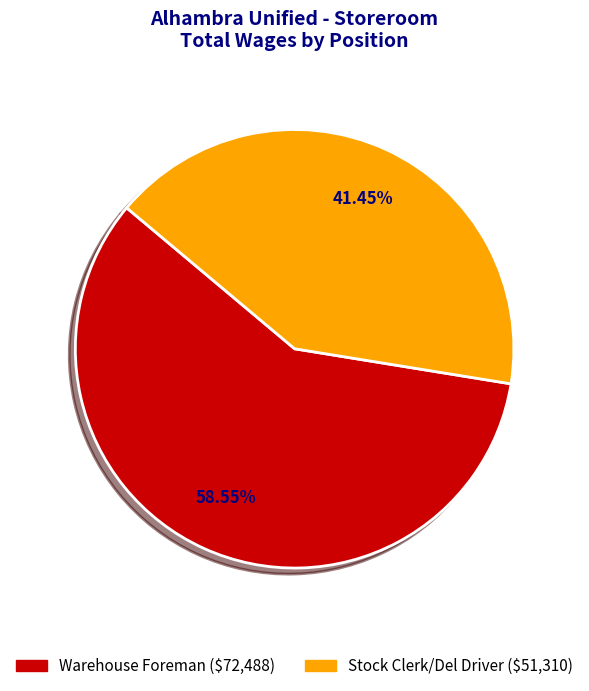

To the nearest percent, what is the combined percentage of Stock Clerk/Del Driver and Warehouse Foreman?

100%